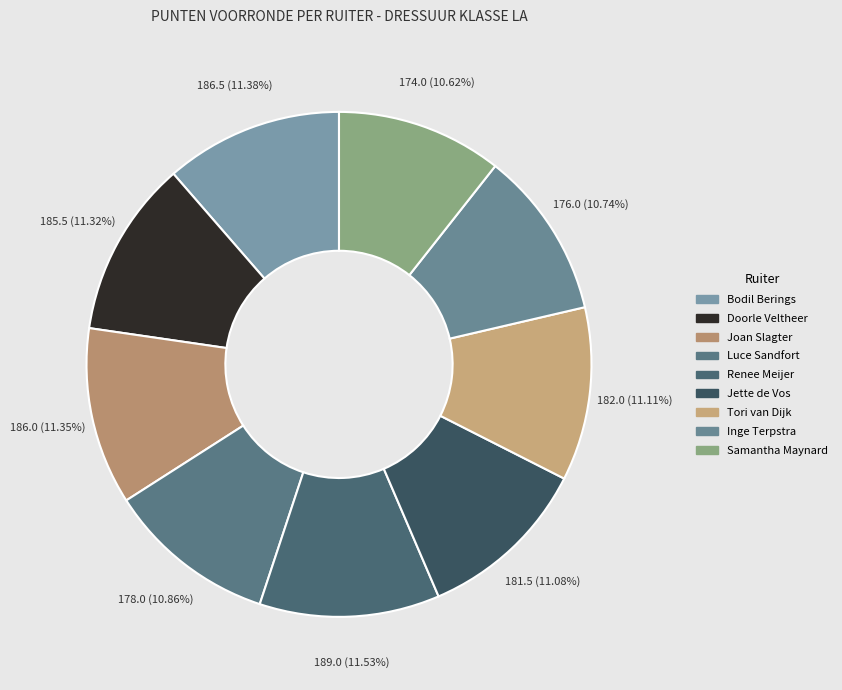

What percentage do Joan Slagter and Jette de Vos together represent?

22.4%